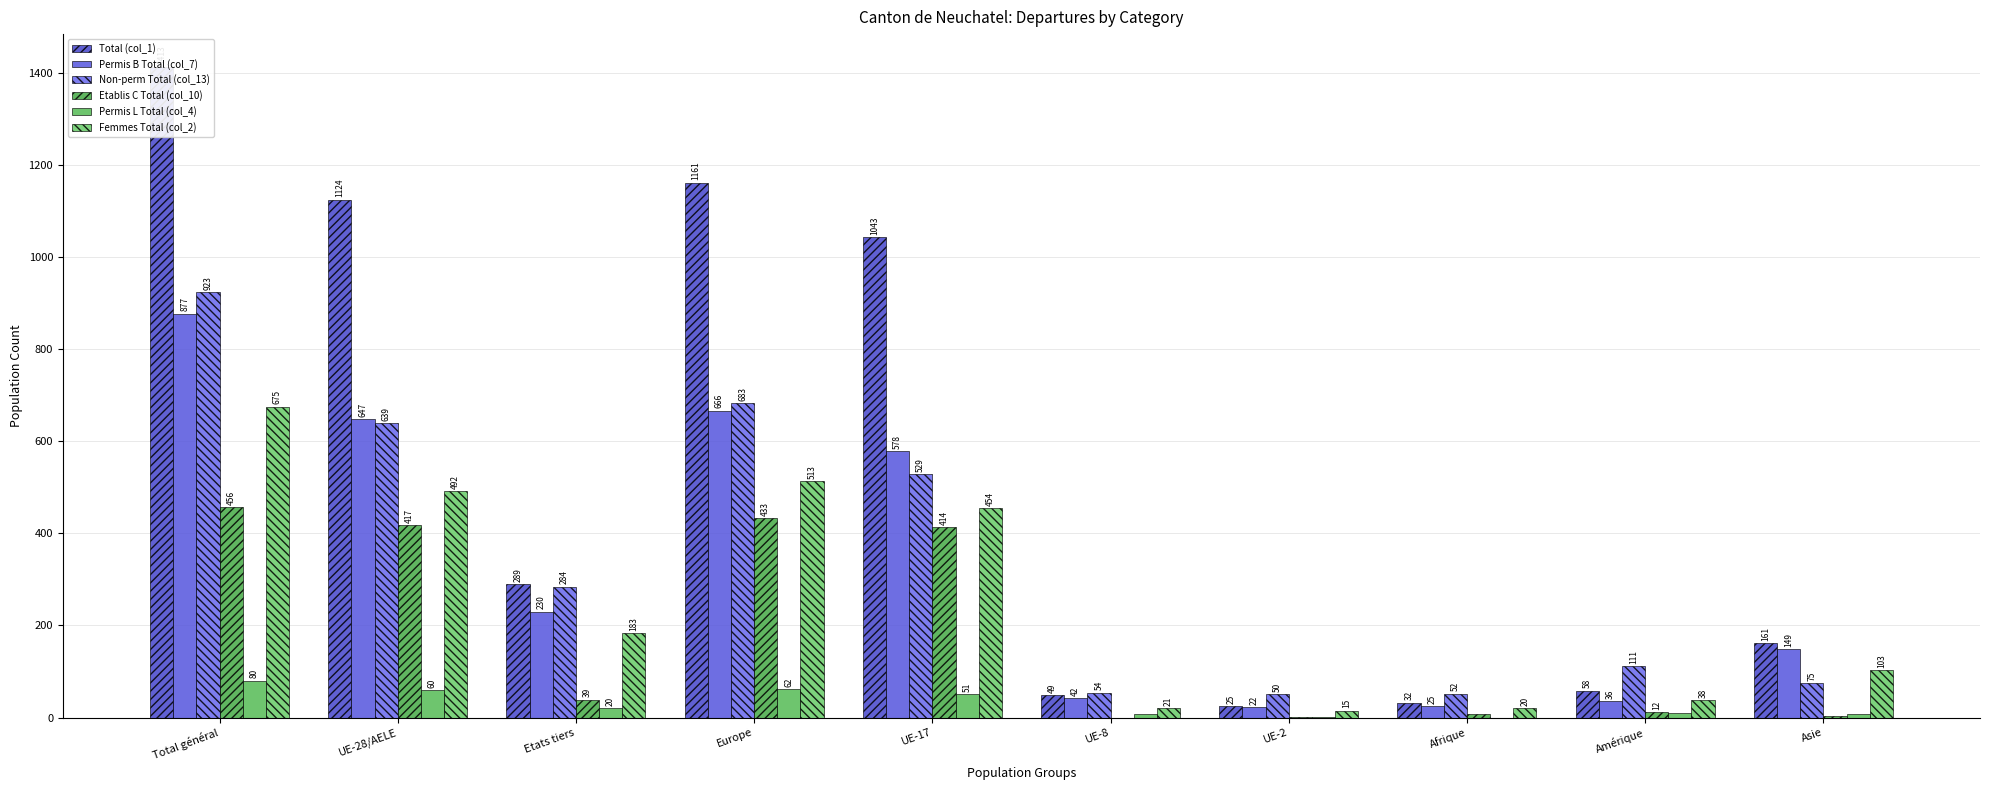

Reading right to left, what are all the values shown in this chart?

Total (col_1): Asie=161	Amérique=58	Afrique=32	UE-2=25	UE-8=49	UE-17=1043	Europe=1161	Etats tiers=289	UE-28/AELE=1124	Total général=1413
Permis B Total (col_7): Asie=149	Amérique=36	Afrique=25	UE-2=22	UE-8=42	UE-17=578	Europe=666	Etats tiers=230	UE-28/AELE=647	Total général=877
Non-perm Total (col_13): Asie=75	Amérique=111	Afrique=52	UE-2=50	UE-8=54	UE-17=529	Europe=683	Etats tiers=284	UE-28/AELE=639	Total général=923
Etablis C Total (col_10): Asie=4	Amérique=12	Afrique=7	UE-2=1	UE-8=0	UE-17=414	Europe=433	Etats tiers=39	UE-28/AELE=417	Total général=456
Permis L Total (col_4): Asie=8	Amérique=10	Afrique=0	UE-2=2	UE-8=7	UE-17=51	Europe=62	Etats tiers=20	UE-28/AELE=60	Total général=80
Femmes Total (col_2): Asie=103	Amérique=38	Afrique=20	UE-2=15	UE-8=21	UE-17=454	Europe=513	Etats tiers=183	UE-28/AELE=492	Total général=675